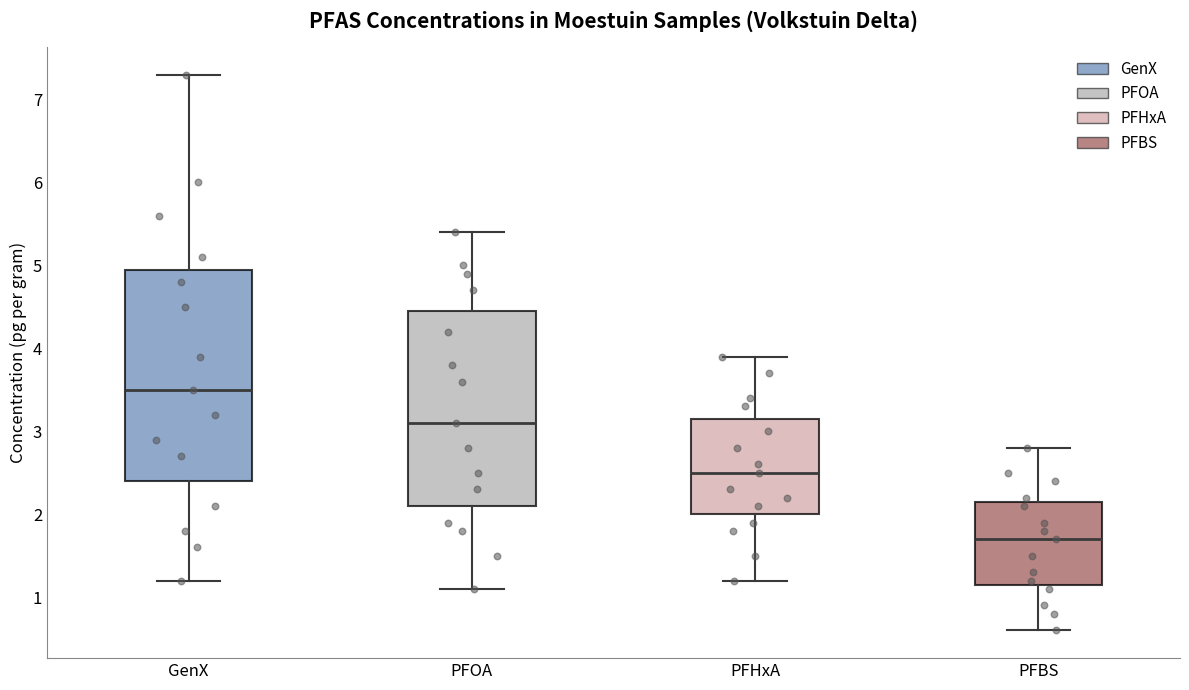

Which box is the tallest, from its lower edge to its upper edge?

GenX